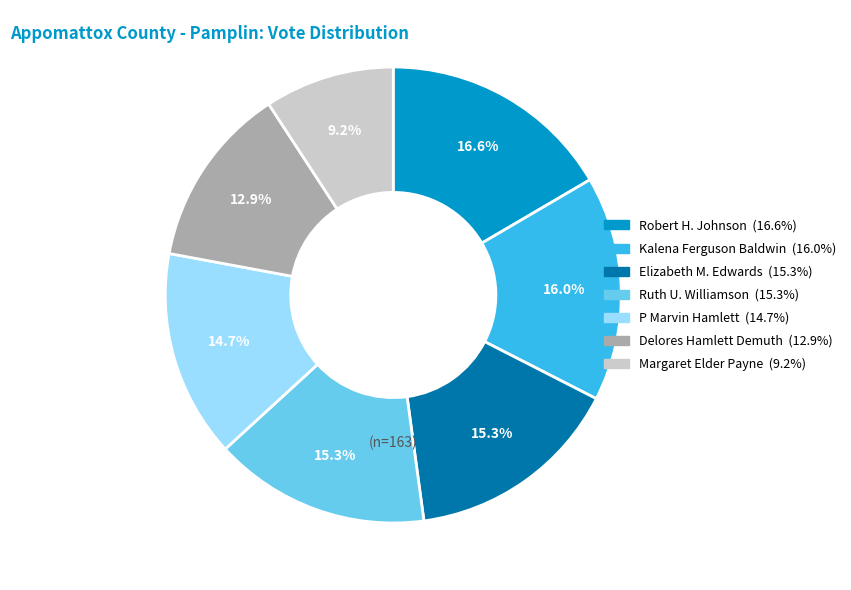

Is it true that Ruth U. Williamson is 15% of the pie?

True